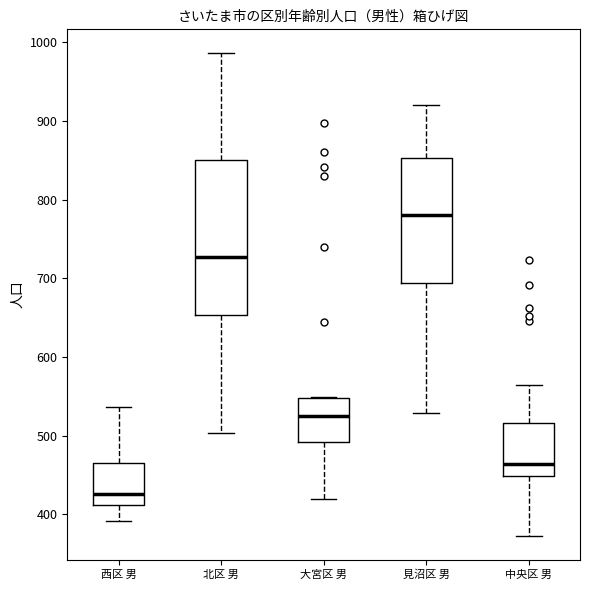

Where is the lower edge of the box for 北区 男 on the y-axis? The values are not printed on the chart, so give them approximately, as read against the axis.

650